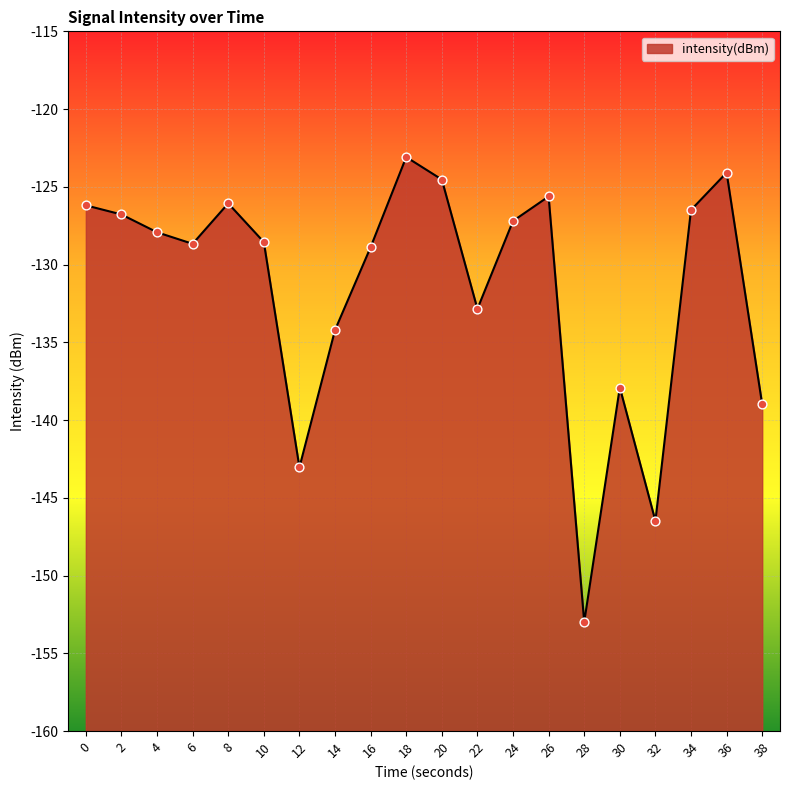

Which has a higher value, 18 or 32?

18